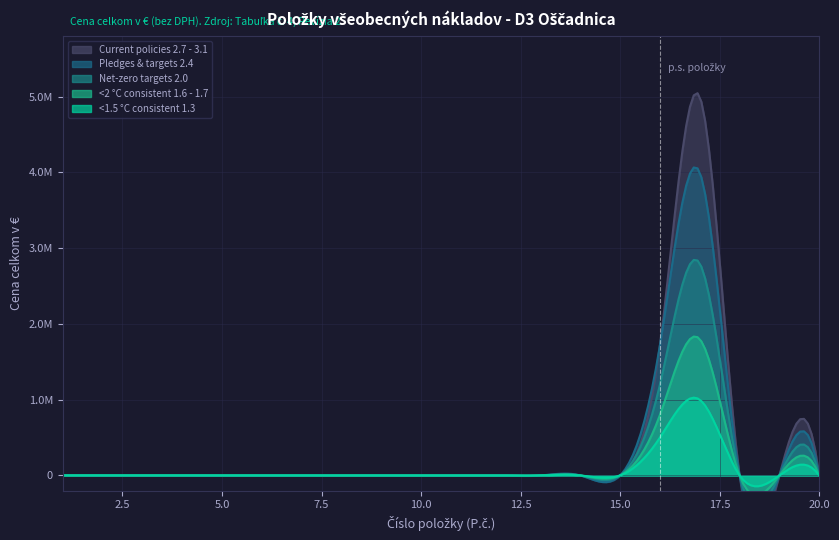

What is the difference between the maximum and second lowest values in the Pledges & targets 2.4 series?

4000000